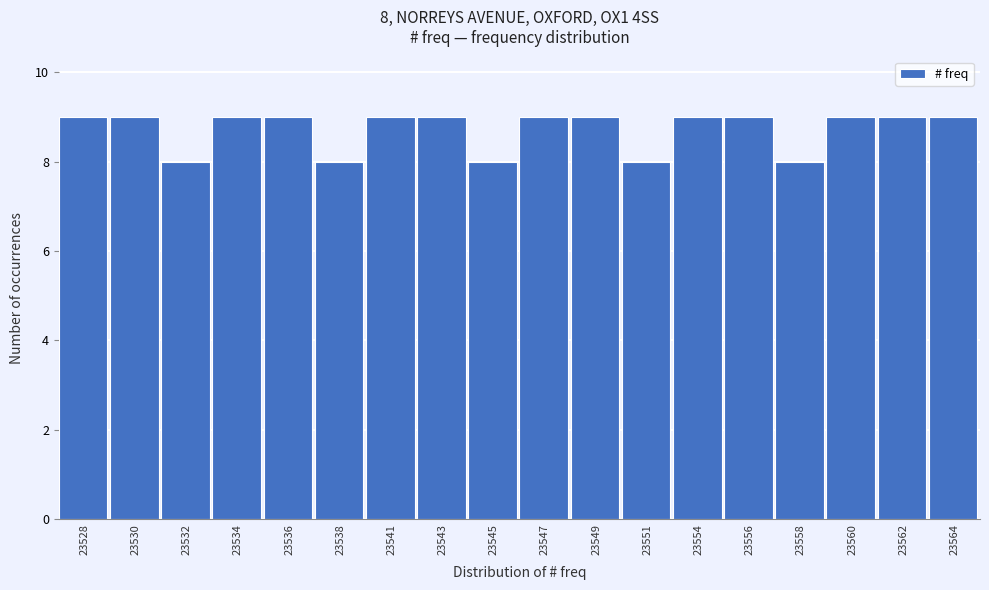

Reading left to right, what are all the values shown in this chart?

23528=9	23530=9	23532=8	23534=9	23536=9	23538=8	23541=9	23543=9	23545=8	23547=9	23549=9	23551=8	23554=9	23556=9	23558=8	23560=9	23562=9	23564=9